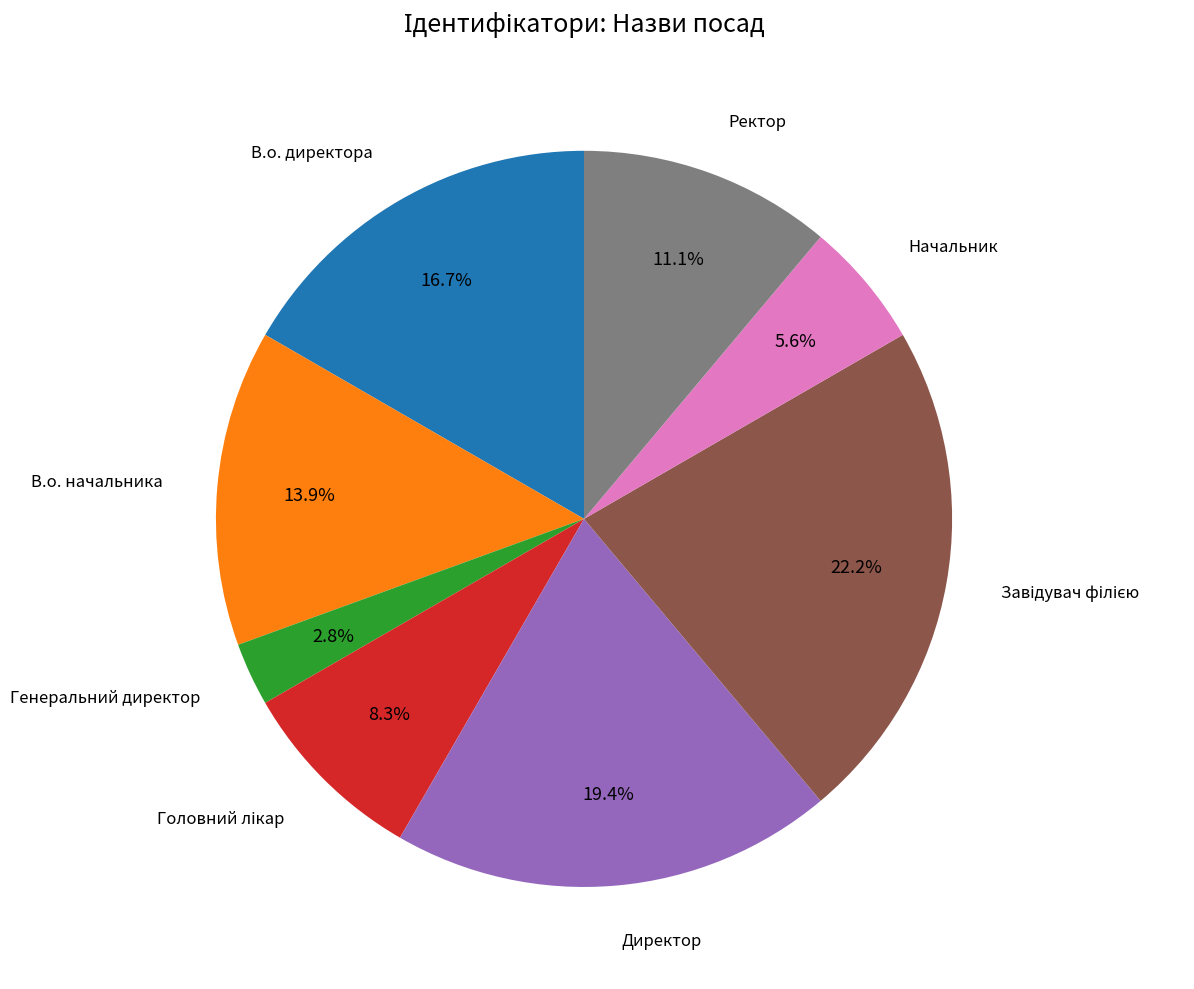

Do В.о. директора and Начальник together represent more than half of the pie?

No